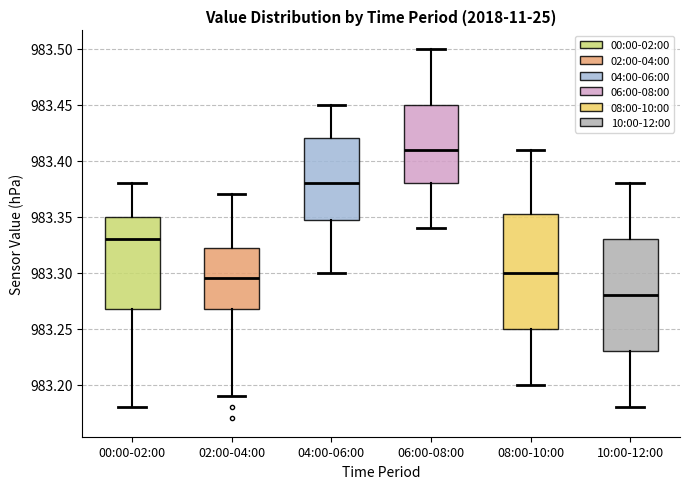

Which box's median line is the lowest?

10:00-12:00